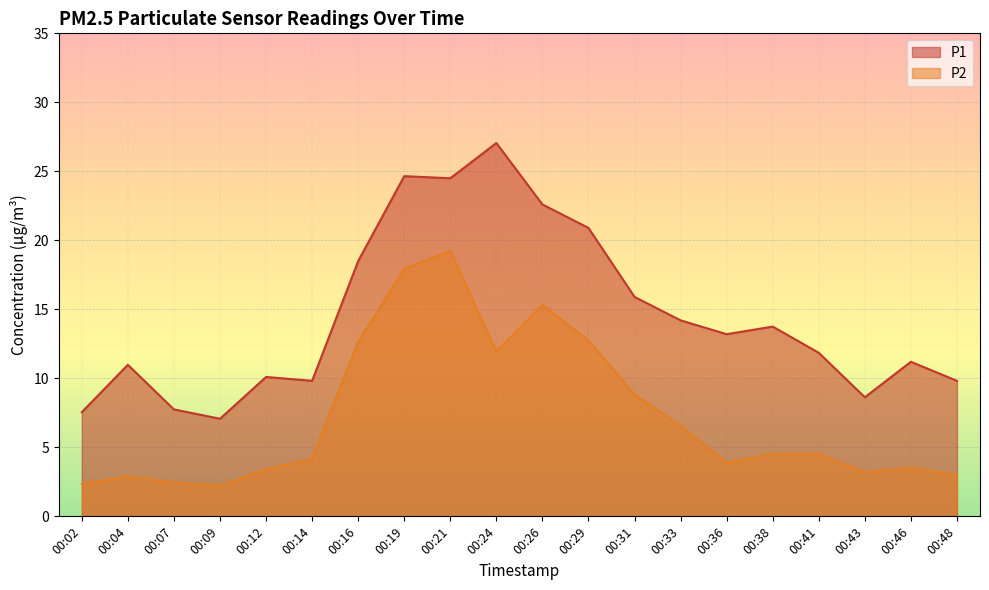

What is the value of the P1 point at the 17th from the left?

11.8